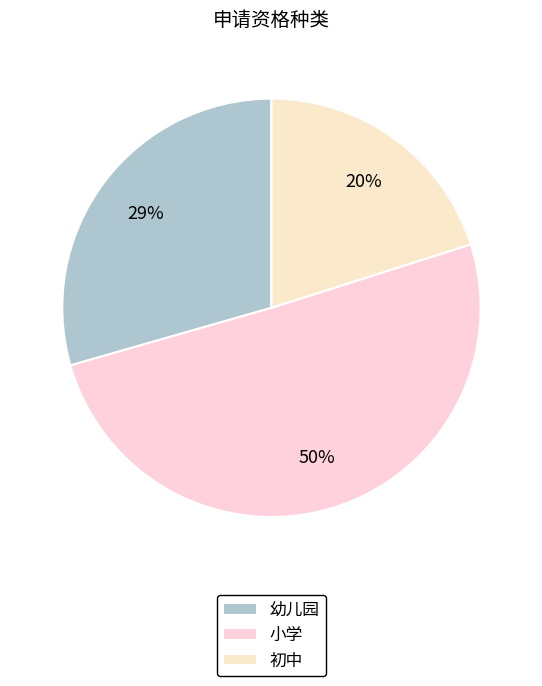

Which slice is the smallest?

初中